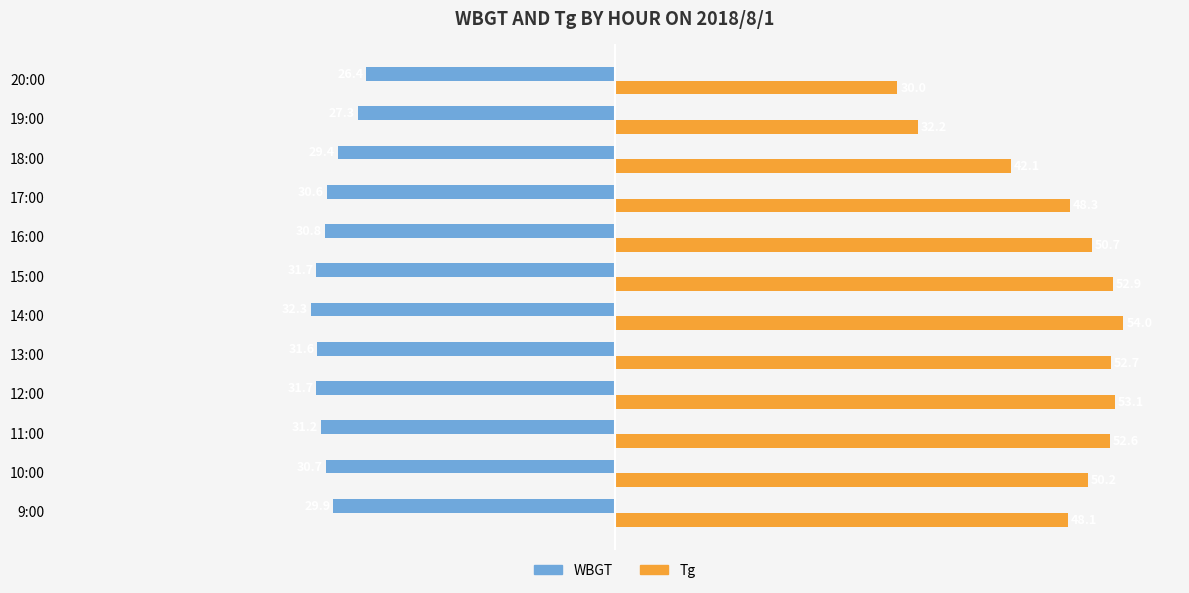

Rank the series by their maximum value, from lowest to highest.

WBGT, Tg